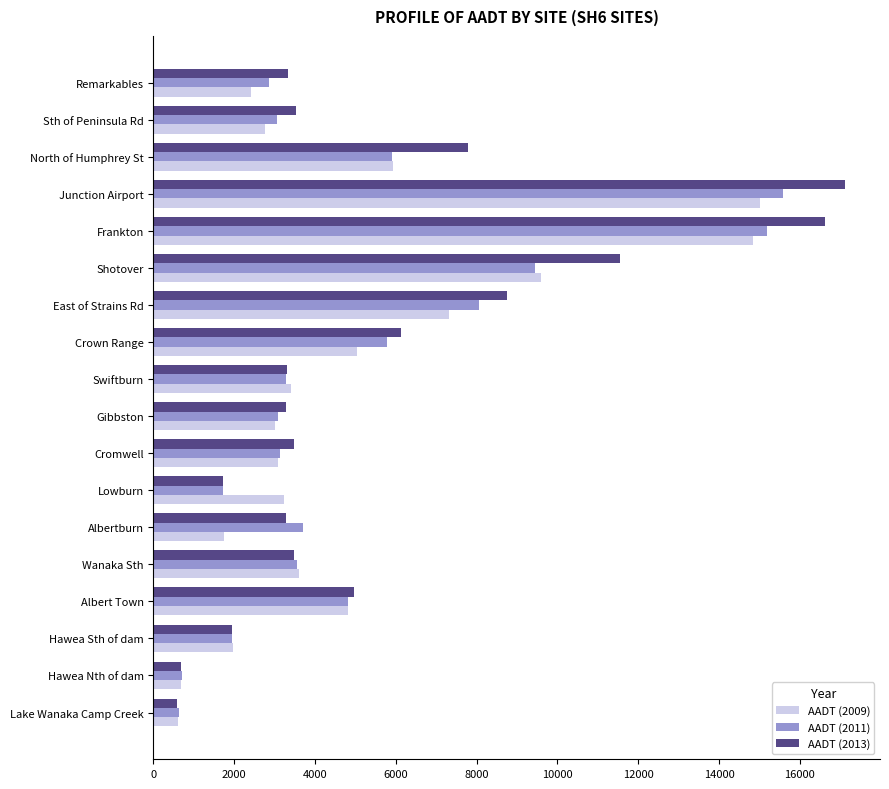

List the series in order of their overall mean, lowest first.

AADT (2009), AADT (2011), AADT (2013)